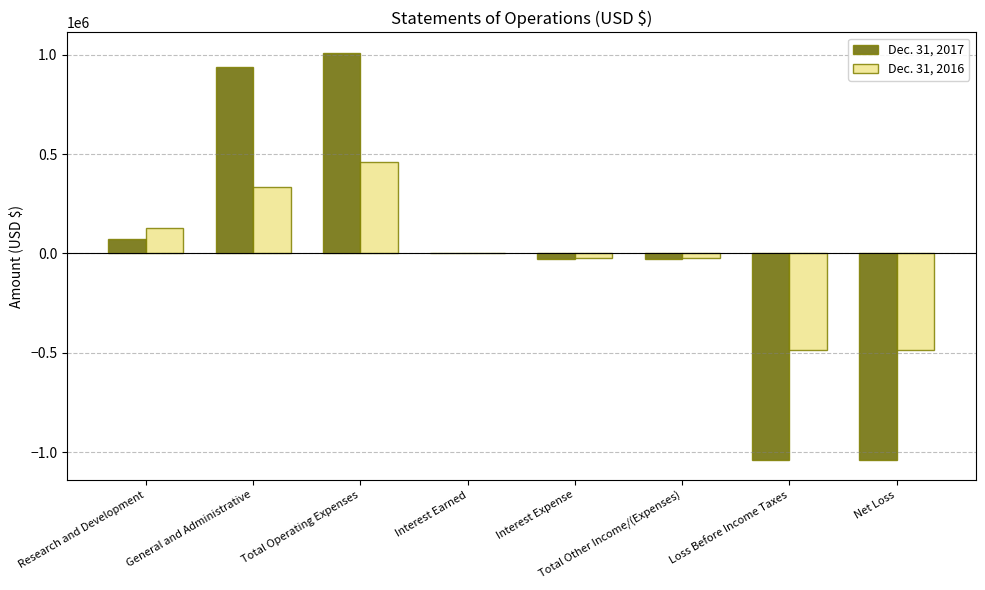

How many series are shown in this chart?

2